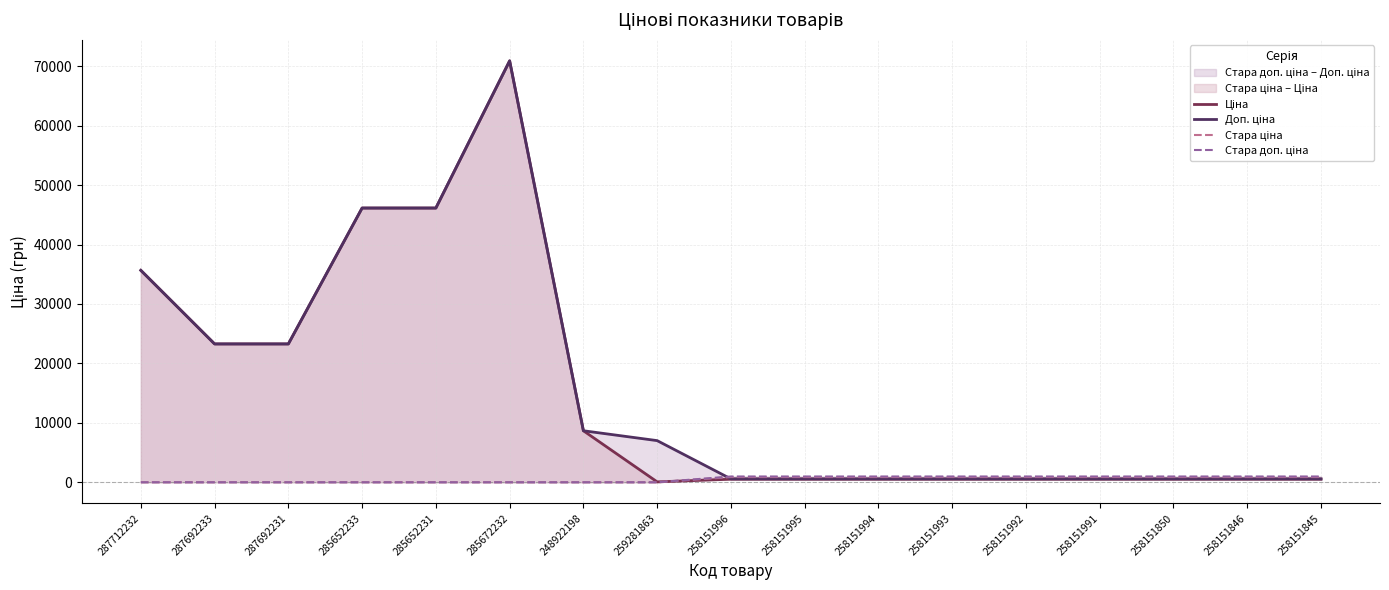

True or false: Доп. ціна has more than 2 interior local peaks.

False